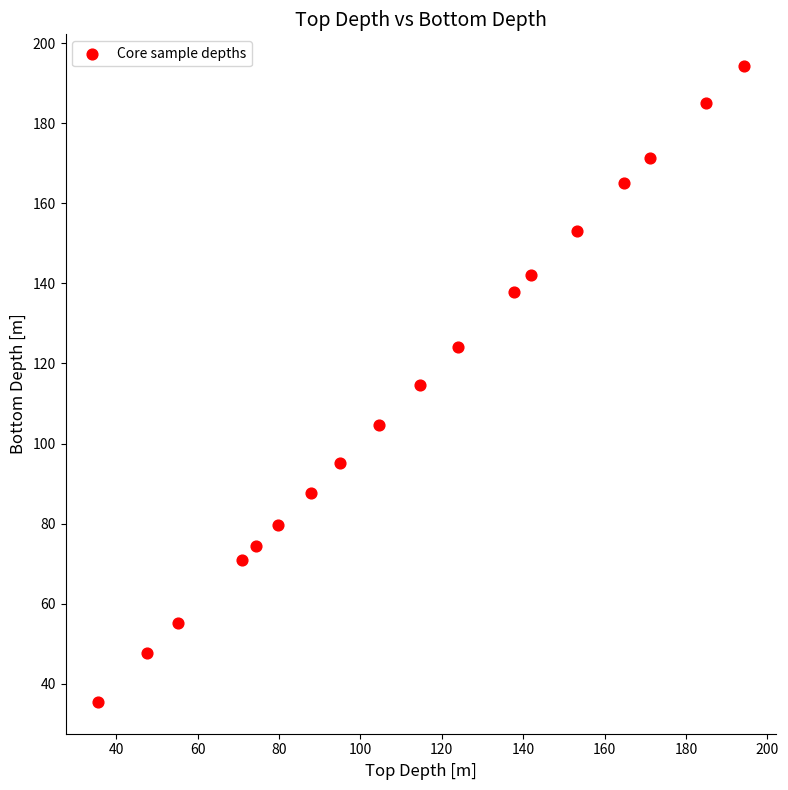

Count the number of points in this scatter plot.

18